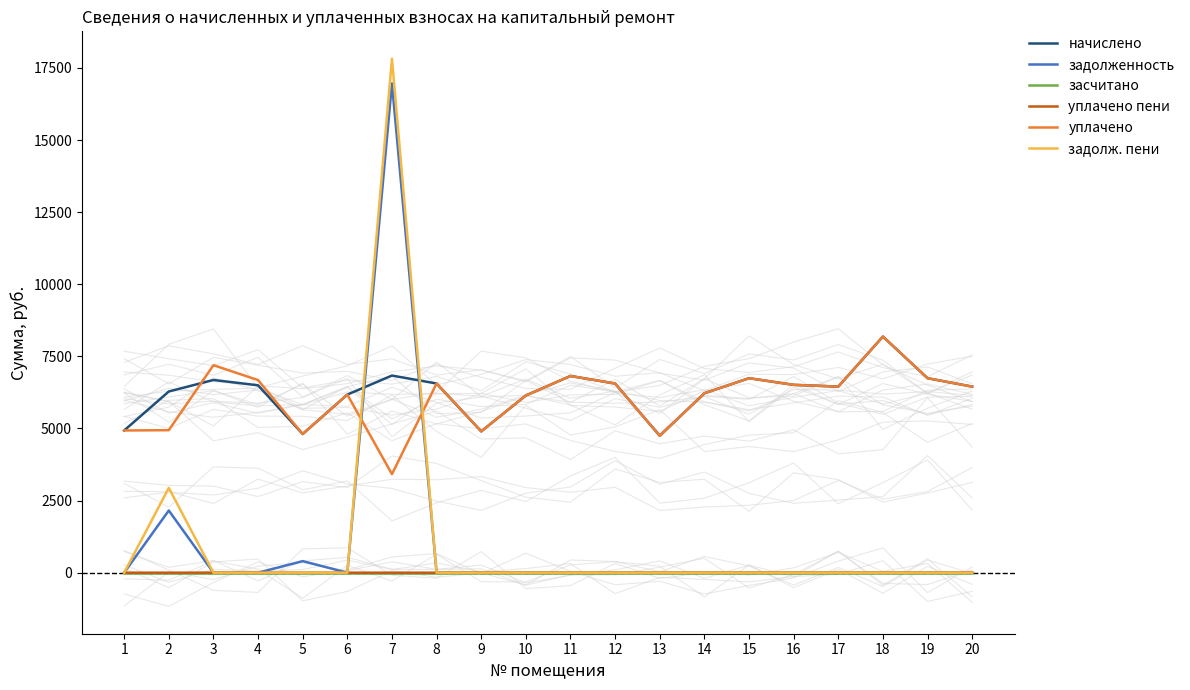

Between 5 and 7, which series saw the biggest shift?

задолж. пени